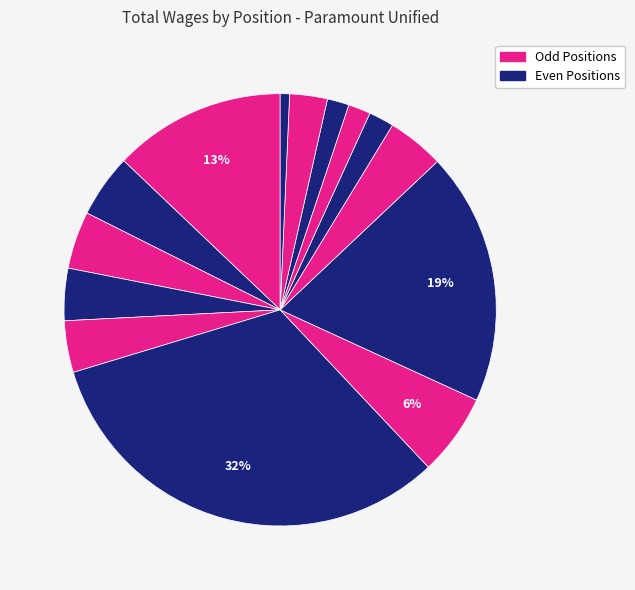

To the nearest percent, what is the average slice percentage?

7%